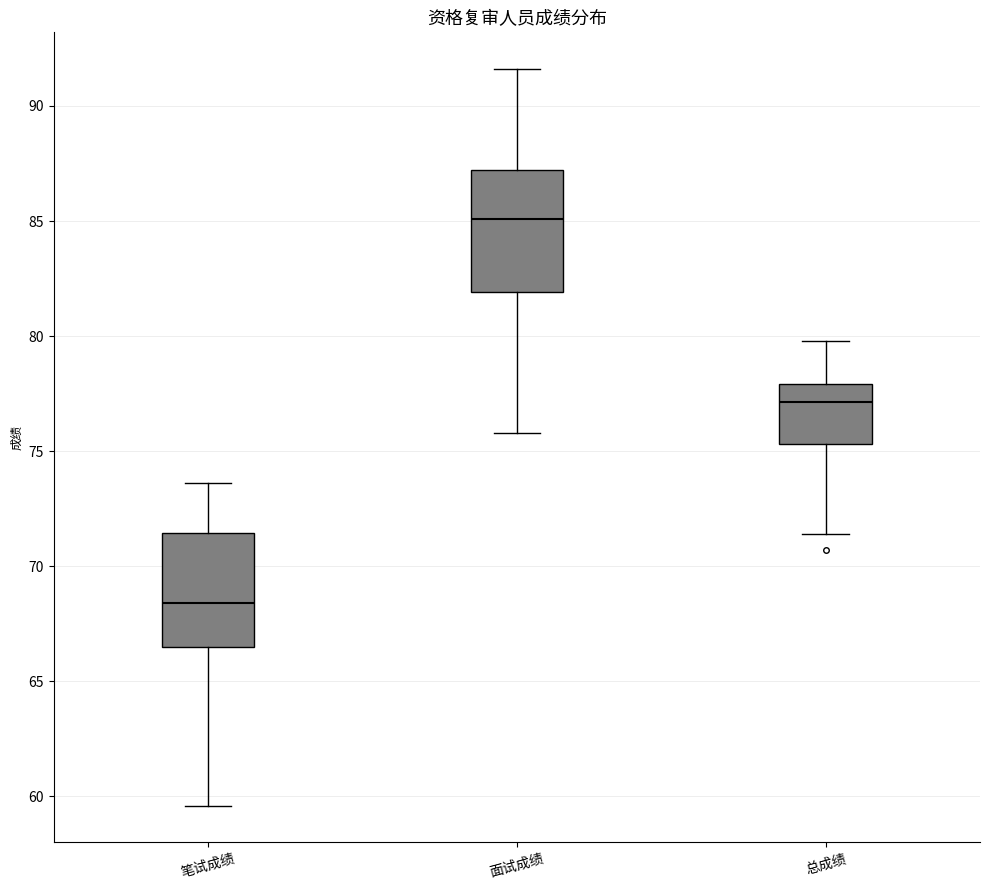

Where is the lower edge of the box for 笔试成绩 on the y-axis? The values are not printed on the chart, so give them approximately, as read against the axis.

66.5